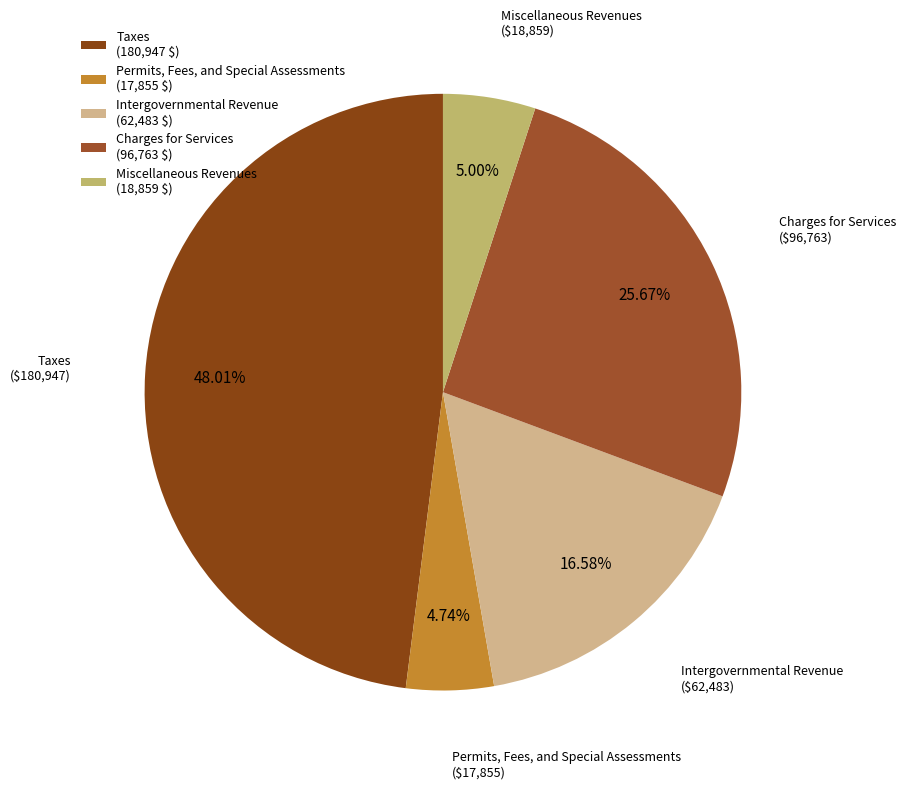

What percentage is the Taxes slice, to the nearest percent?

48%